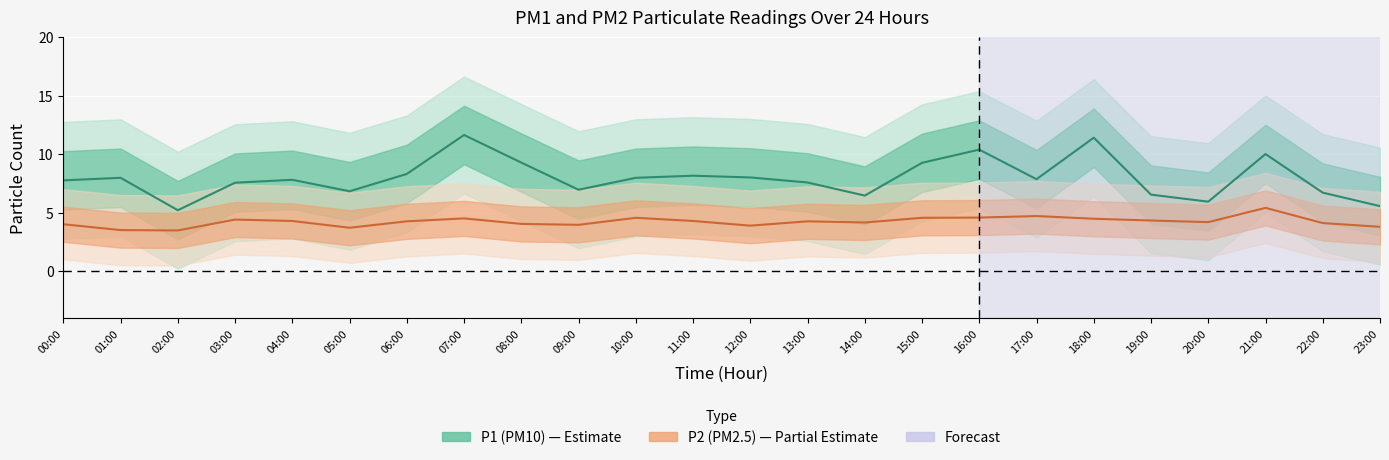

True or false: P1 (PM10) and P2 (PM2.5) intersect in this chart.

False